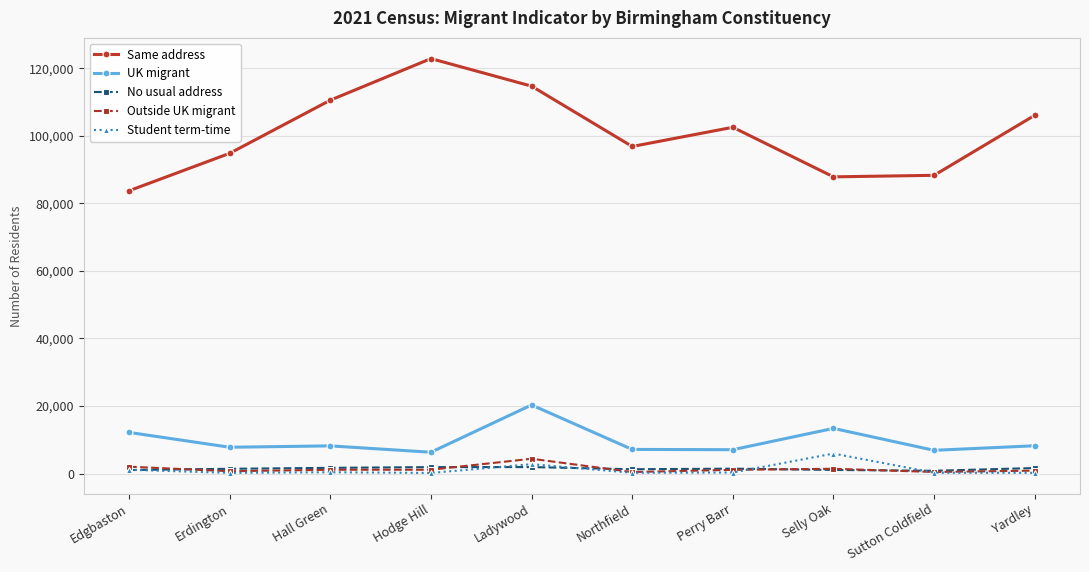

In UK migrant, how many points are lower than both neighbors (excluding endpoints)?

4